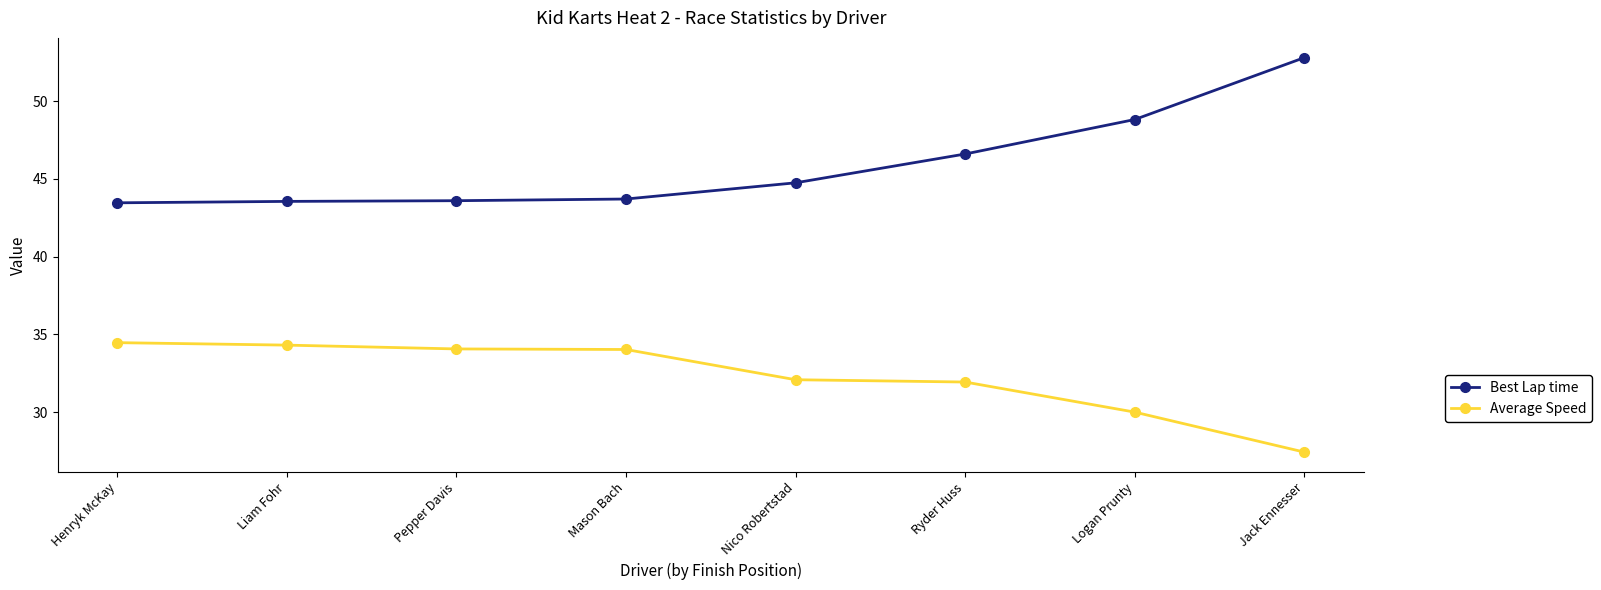

True or false: Average Speed and Best Lap time intersect in this chart.

False